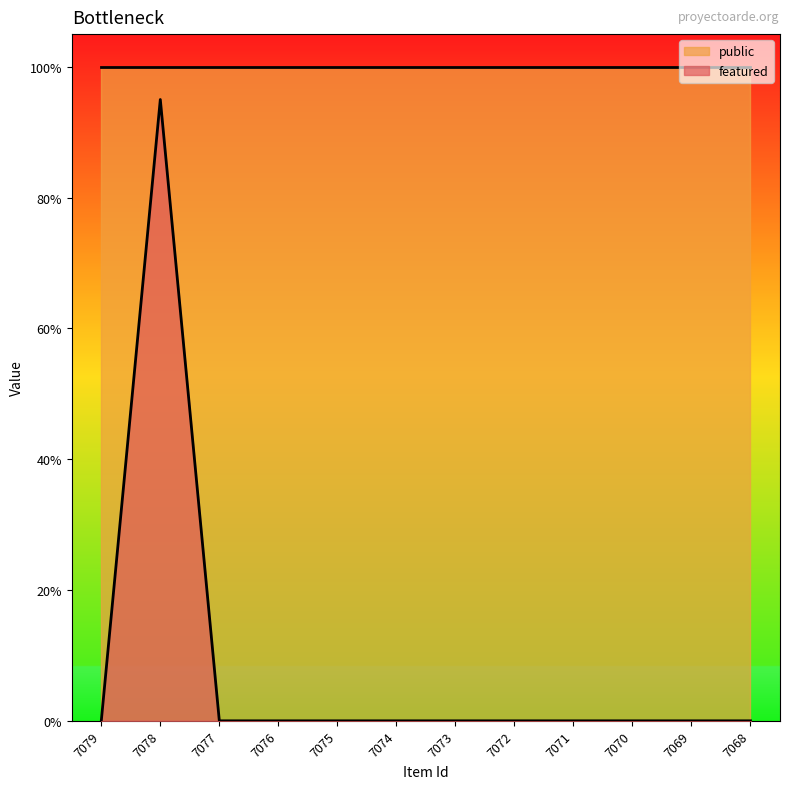

What are all the series names shown in the legend?

public, featured